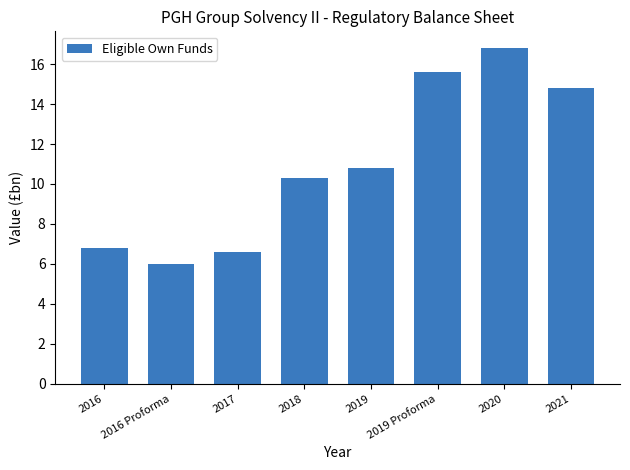

How many values are below 10?

3